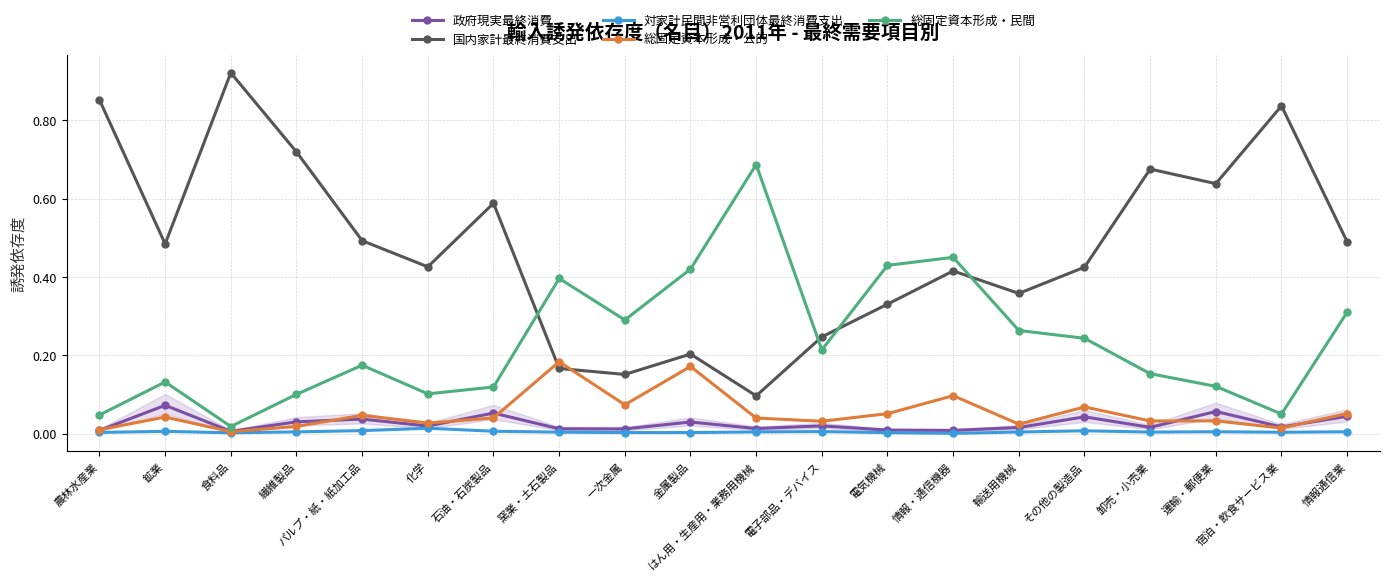

Which series has the widest spread of values?

国内家計最終消費支出